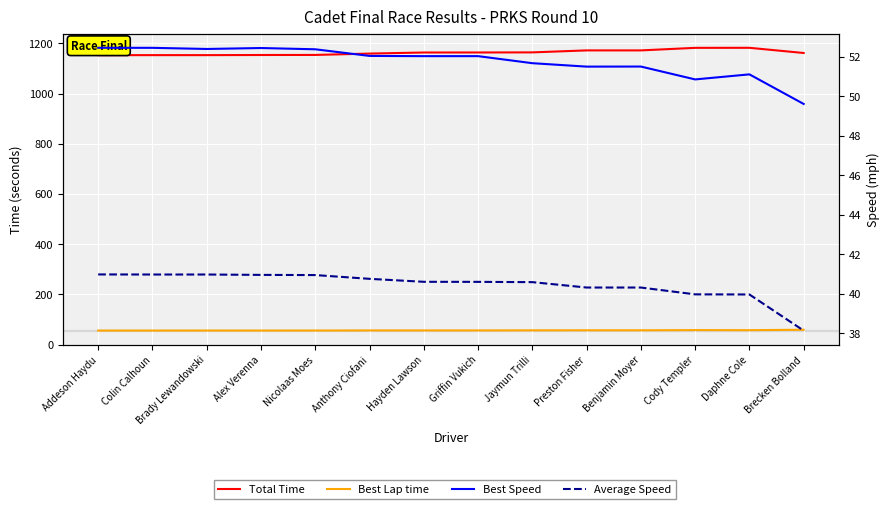

What is the difference between the Total Time values at Preston Fisher and Hayden Lawson?

8.4